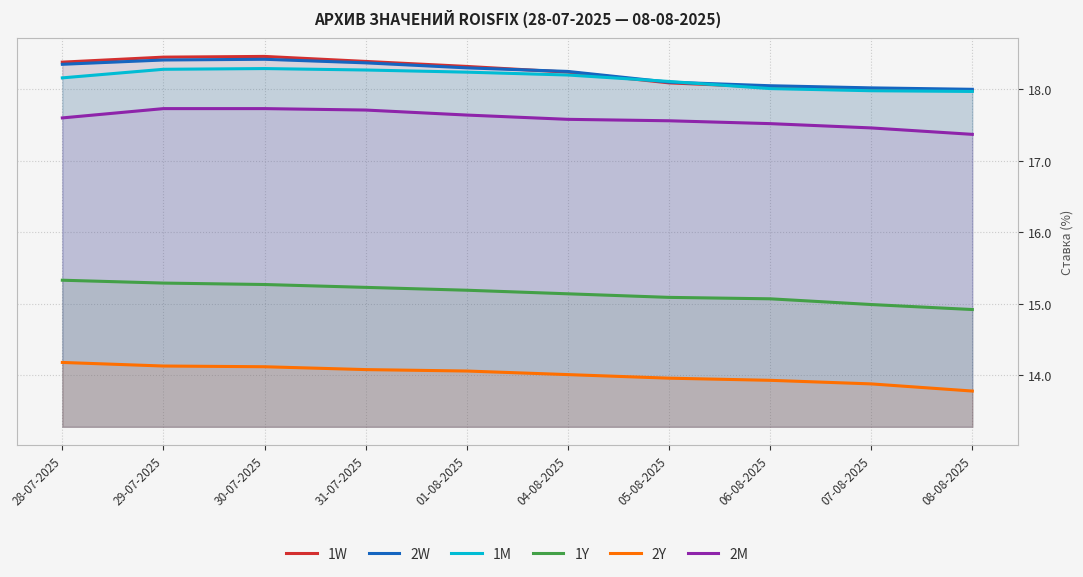

True or false: 2M and 1M cross at least once.

False